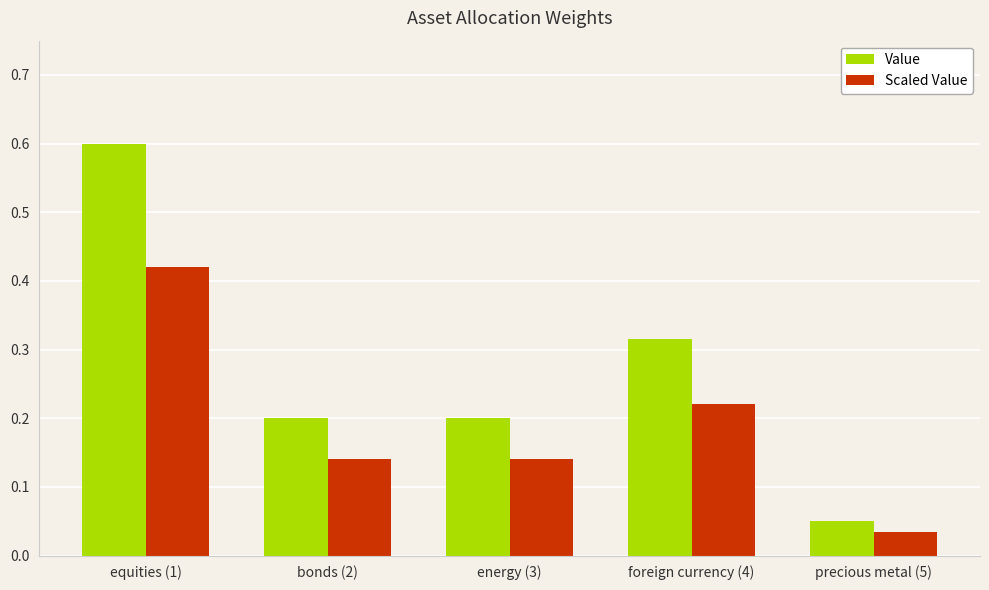

Is it true that Value equals 0.0 at precious metal (5)?

False